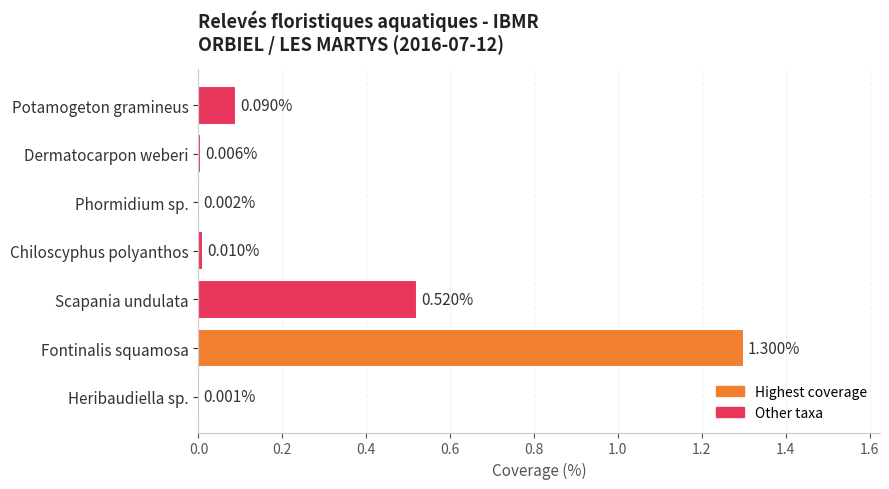

Which has a higher value, Phormidium sp. or Dermatocarpon weberi?

Dermatocarpon weberi